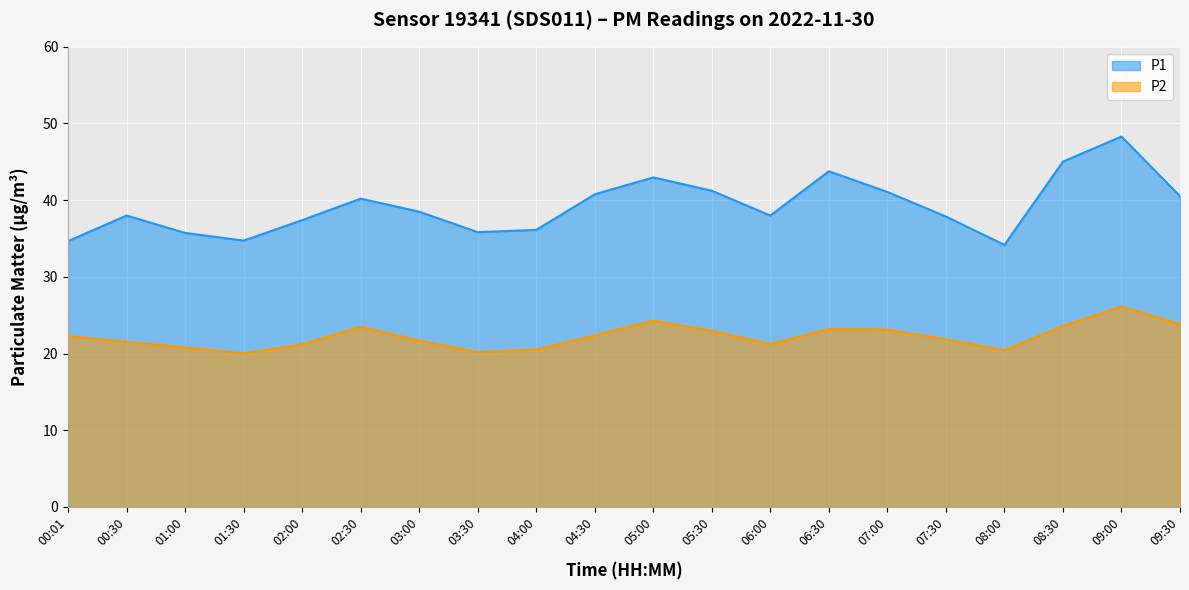

At which label is P1 closest to 41?

07:00